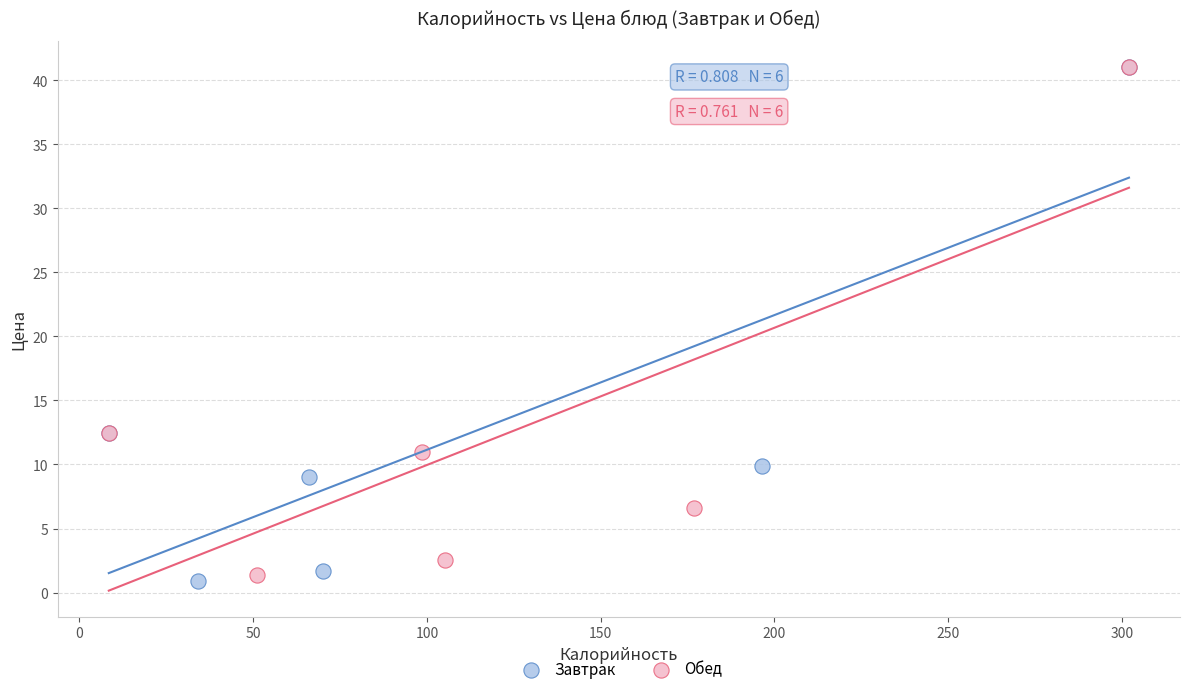

Which series reaches the minimum Y coordinate?

Завтрак